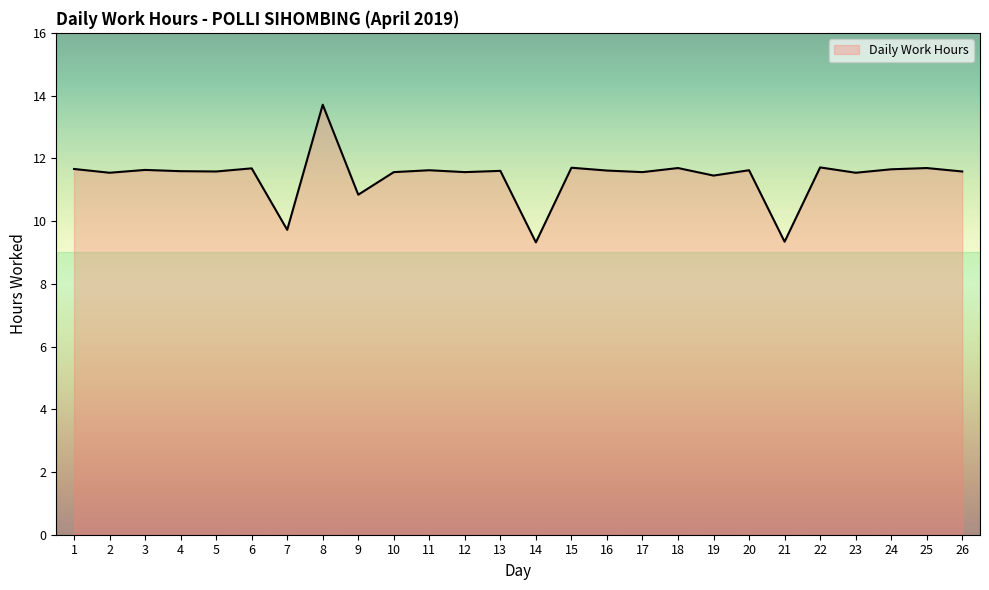

The value at 25 is 18.7. True or false?

False